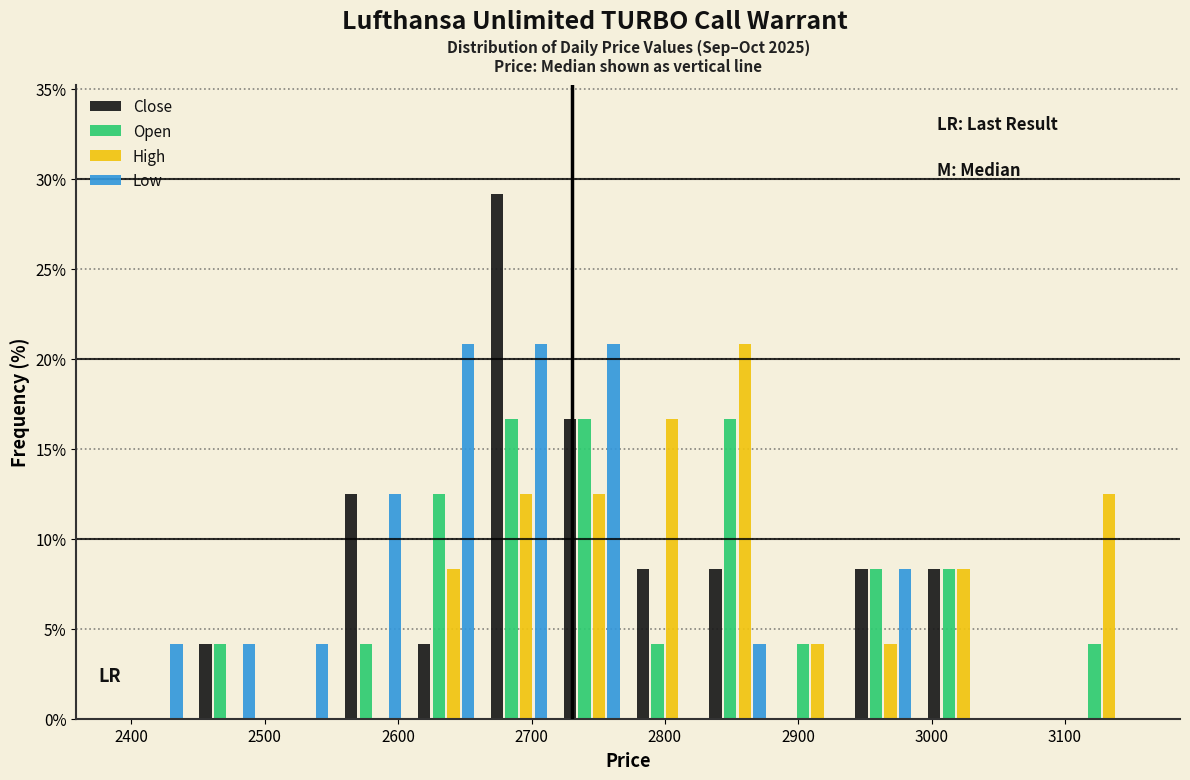

What is the height of the Close bar covering 2990 to 3050 on the x-axis? Neither the bar edges nor the heights are printed on the chart, so give them approximately, as read against the axes.

8.5